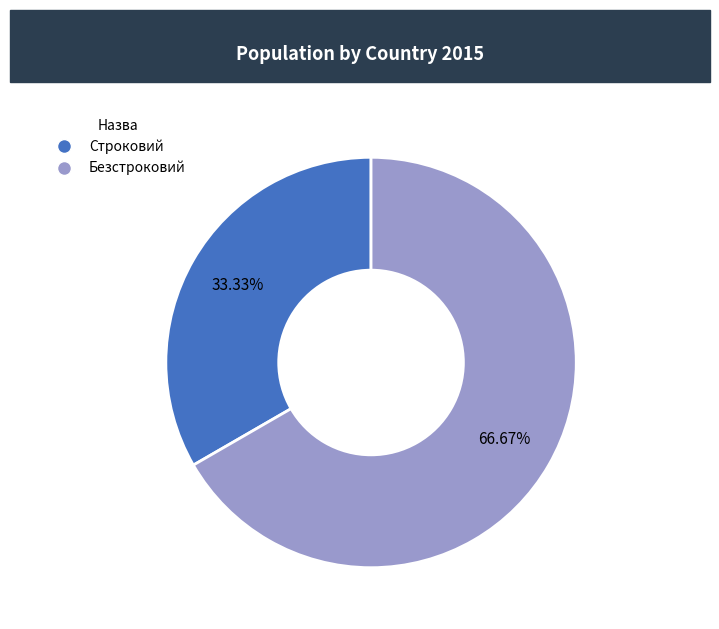

Which slice is the smallest?

Строковий